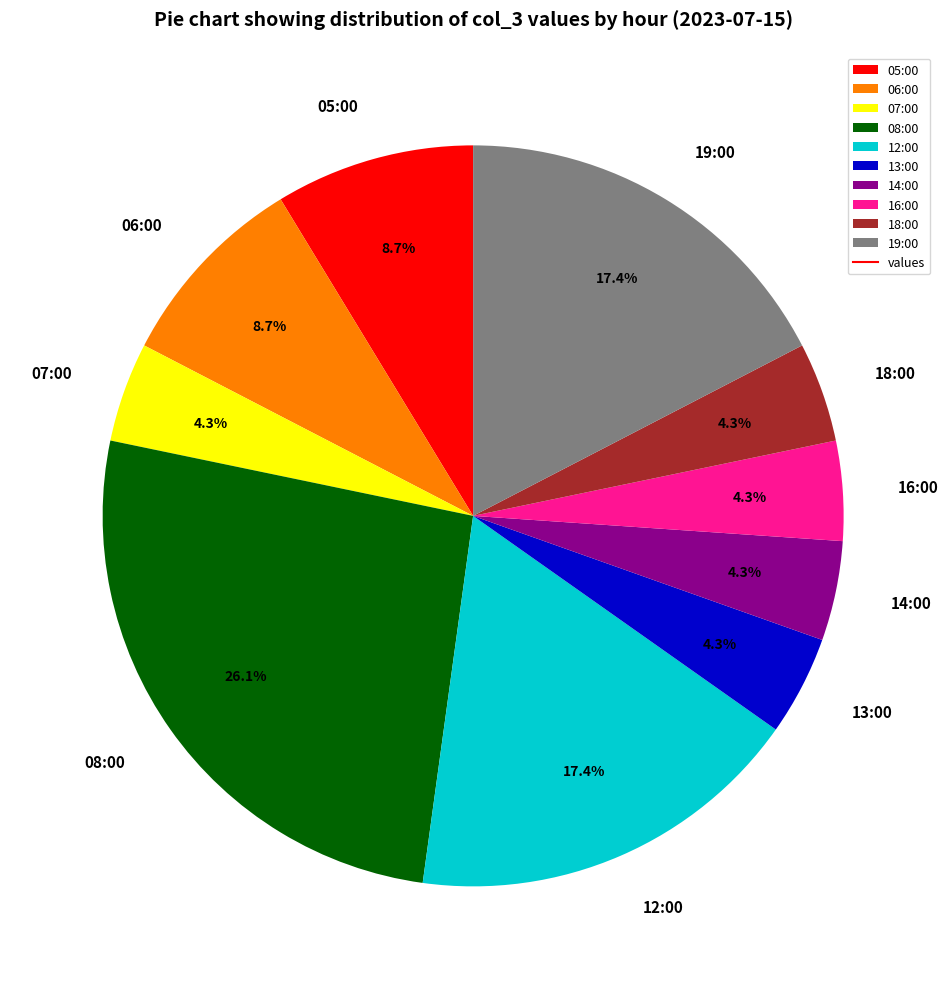

Is 08:00 the majority of the pie?

No